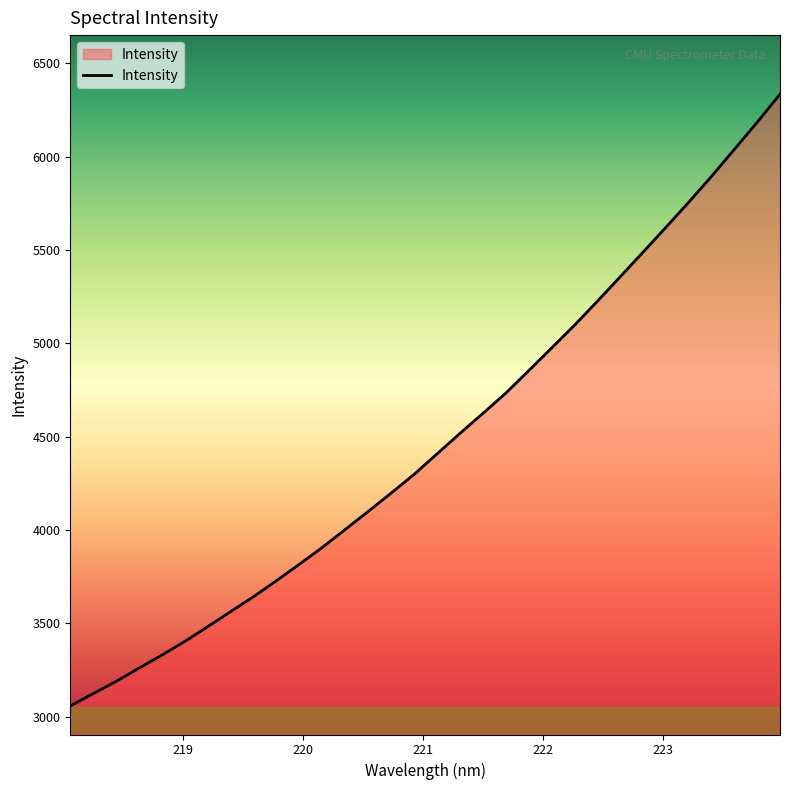

What is the maximum value shown in the chart?

6335.1